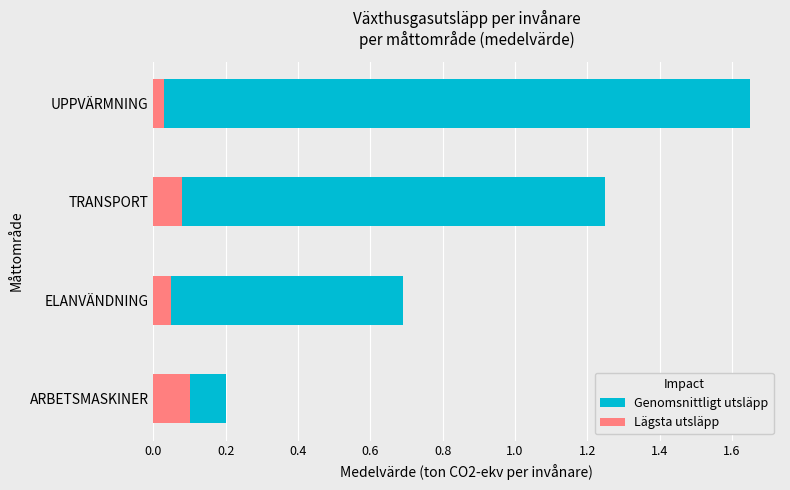

How many bars are there in total?

8